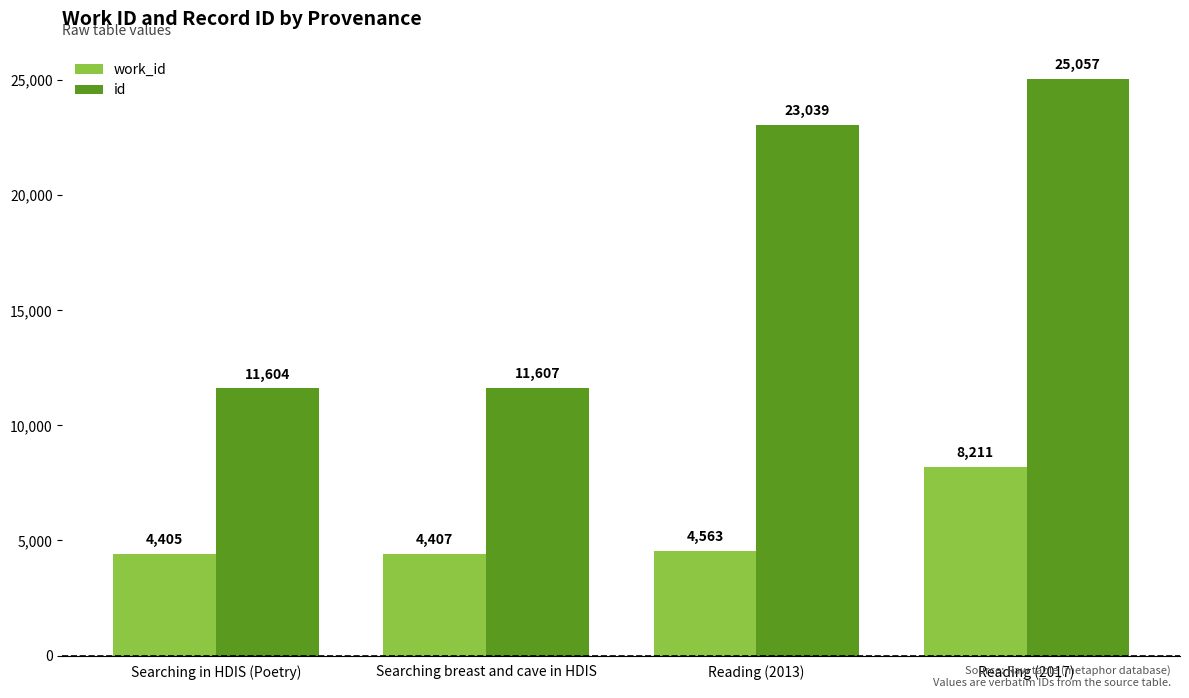

Which category has the lowest value in the id series?

Searching in HDIS (Poetry)